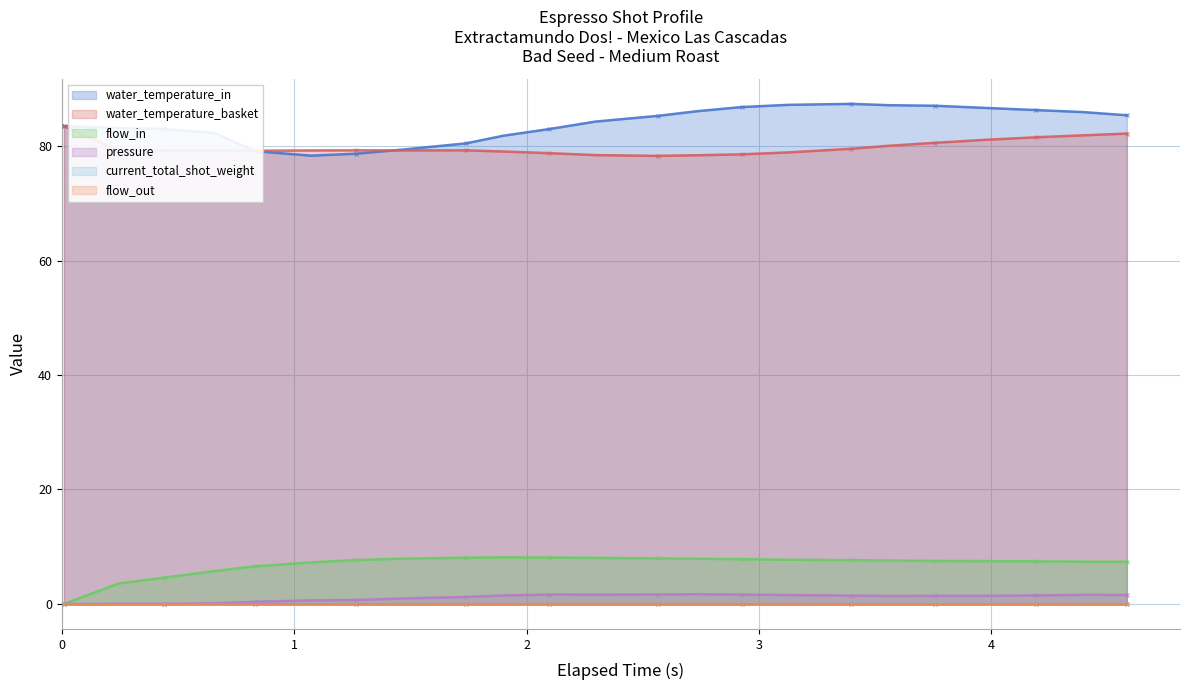

What is the average value of the pressure series?

1.1